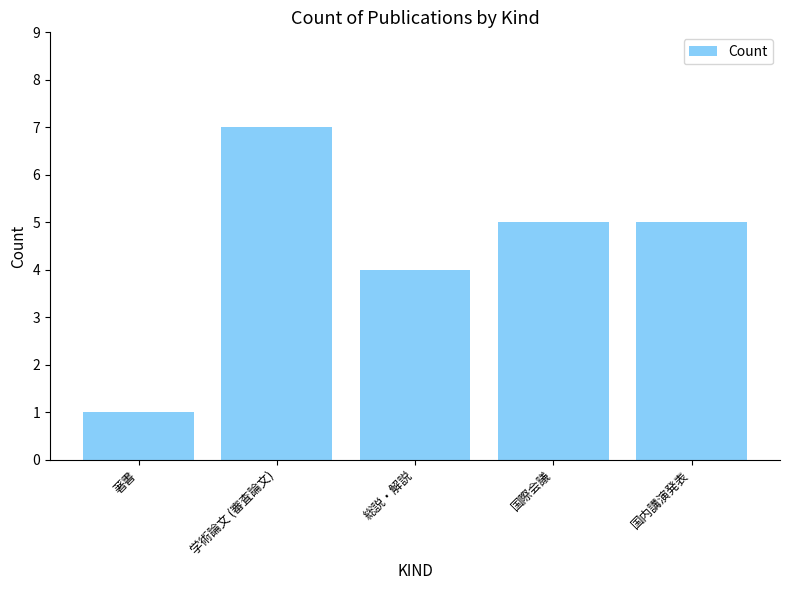

The value at 国内講演発表 is 7. True or false?

False